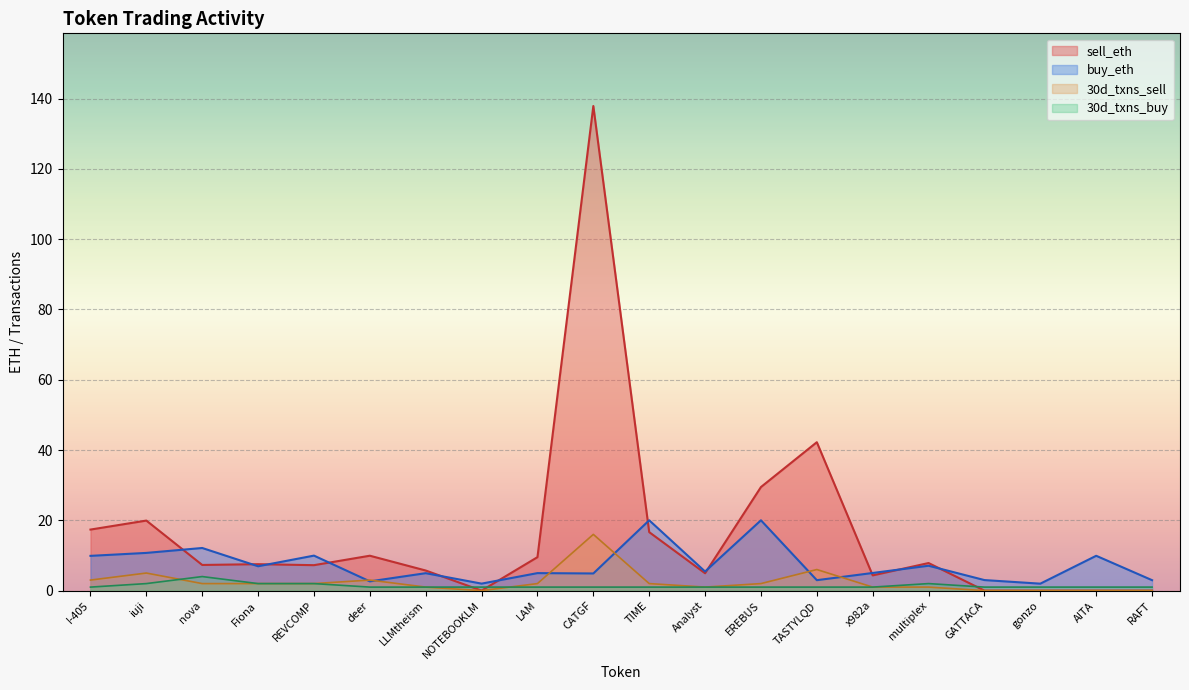

Reading left to right, list all the values displayed in this chart.

sell_eth: 17.4	19.9	7.3	7.5	7.2	9.9	5.7	0.0	9.5	137.9	16.6	4.9	29.5	42.2	4.3	7.8	0.0	0.0	0.0	0.0
buy_eth: 9.9	10.7	12.1	6.9	10.0	2.6	5.0	2.0	5.0	4.9	20.0	5.4	20.0	3.0	5.0	7.1	3.0	2.0	9.9	3.0
30d_txns_sell: 3.0	5.0	2.0	2.0	2.0	3.0	1.0	0.0	2.0	16.0	2.0	1.0	2.0	6.0	1.0	1.0	0.0	0.0	0.0	0.0
30d_txns_buy: 1.0	2.0	4.0	2.0	2.0	1.0	1.0	1.0	1.0	1.0	1.0	1.0	1.0	1.0	1.0	2.0	1.0	1.0	1.0	1.0